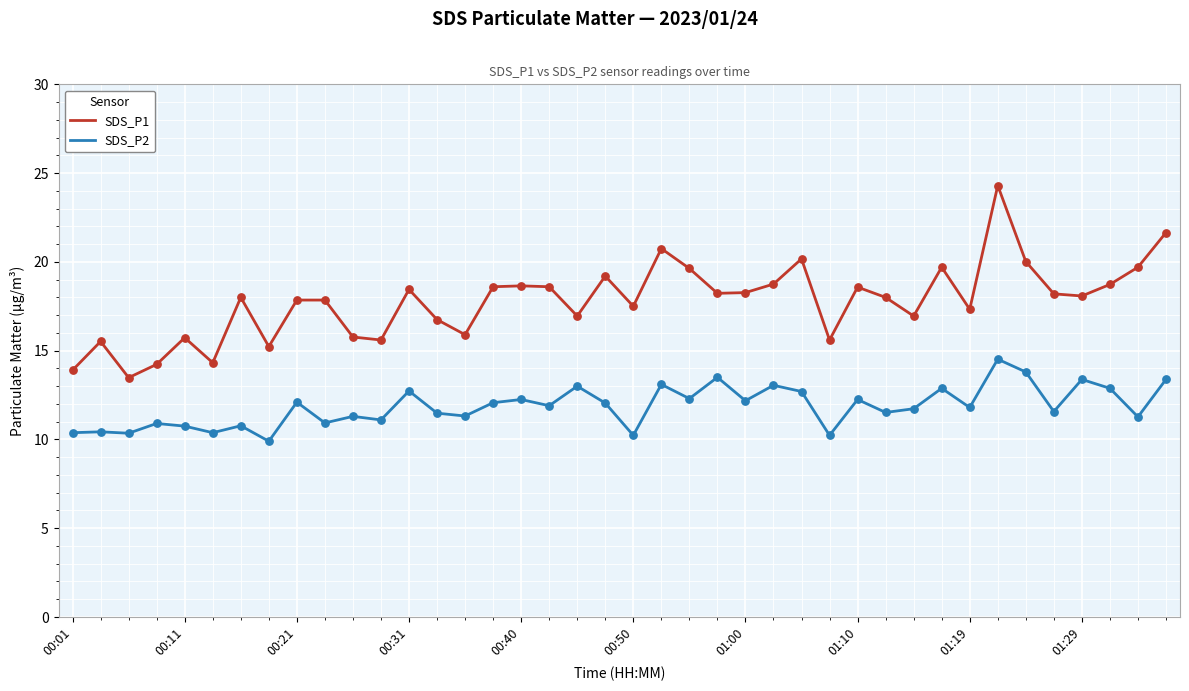

Which series has the largest range (max minus min)?

SDS_P1